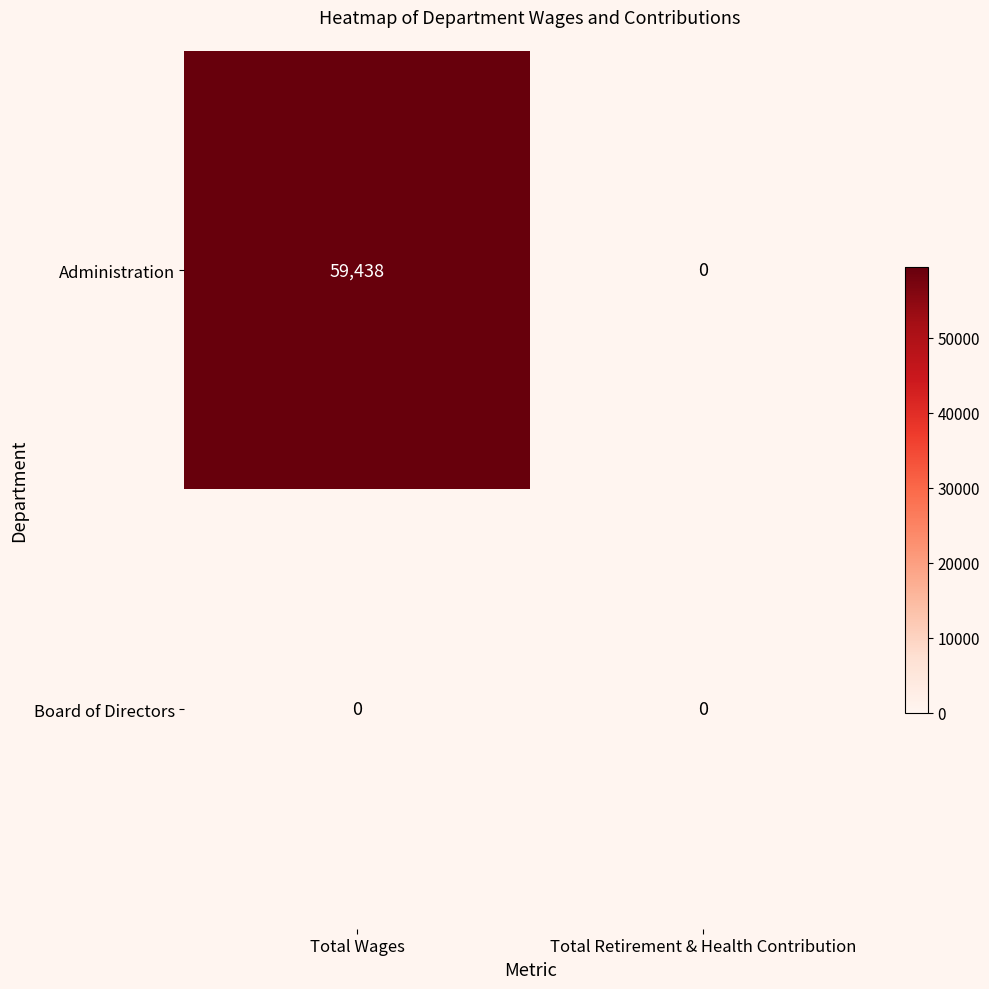

Reading left to right, what are all the values shown in this chart?

Administration: 59438	0
Board of Directors: 0	0